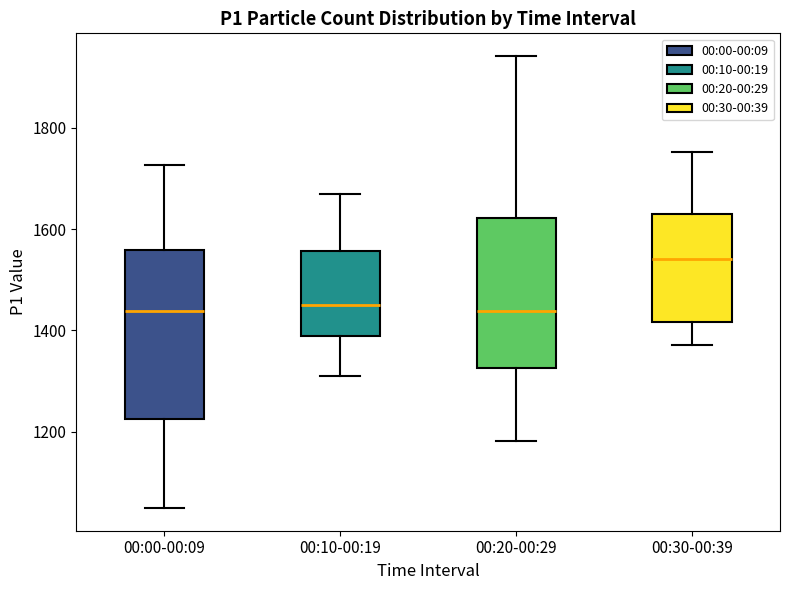

Where does the upper whisker of the box for 00:10-00:19 end on the y-axis? The values are not printed on the chart, so give them approximately, as read against the axis.

1660